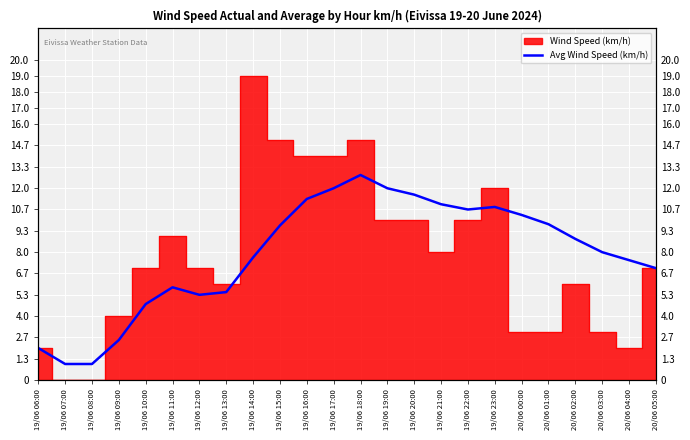

Is it true that the value at 20/06 01:00 is 9.8?

True